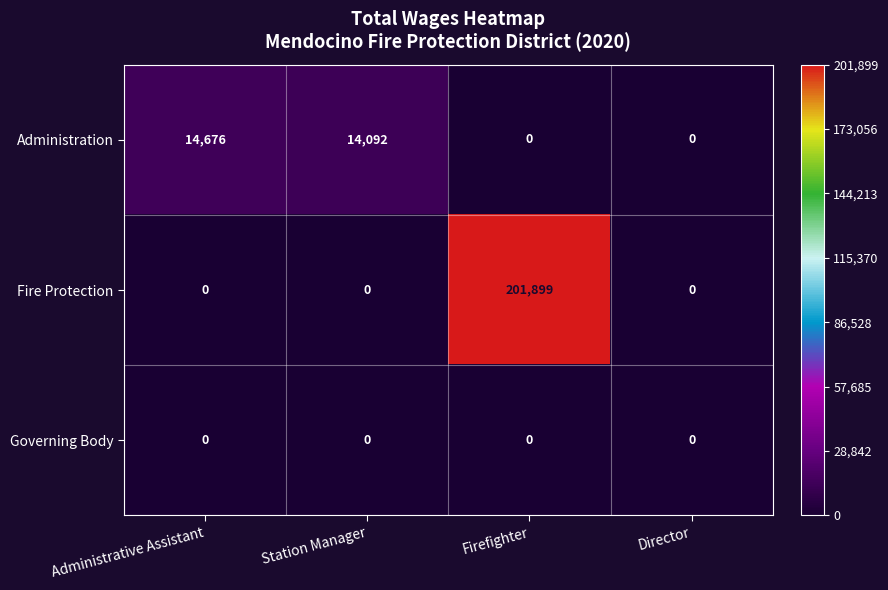

List the series in order of their peak value, highest first.

Fire Protection, Administration, Governing Body